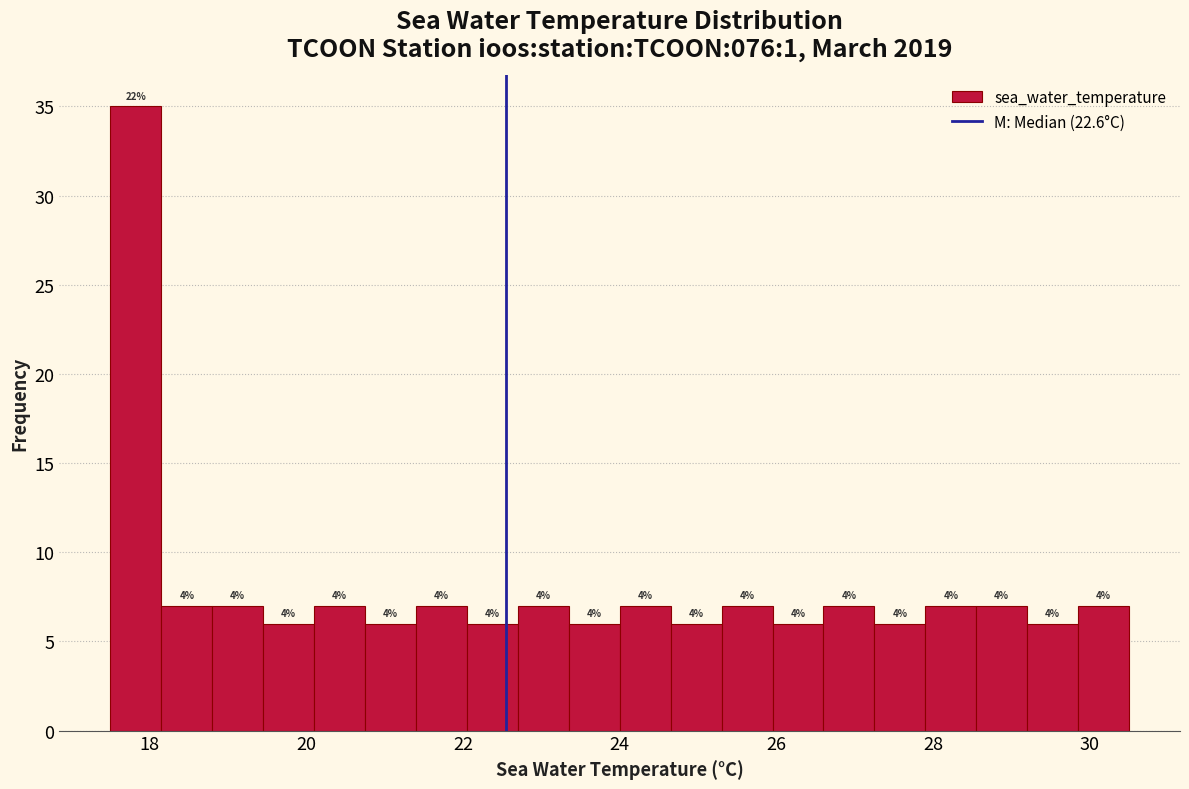

Around what value on the x-axis is the tallest bar? Give the approximate position of its centre, as read against the axis.

17.8